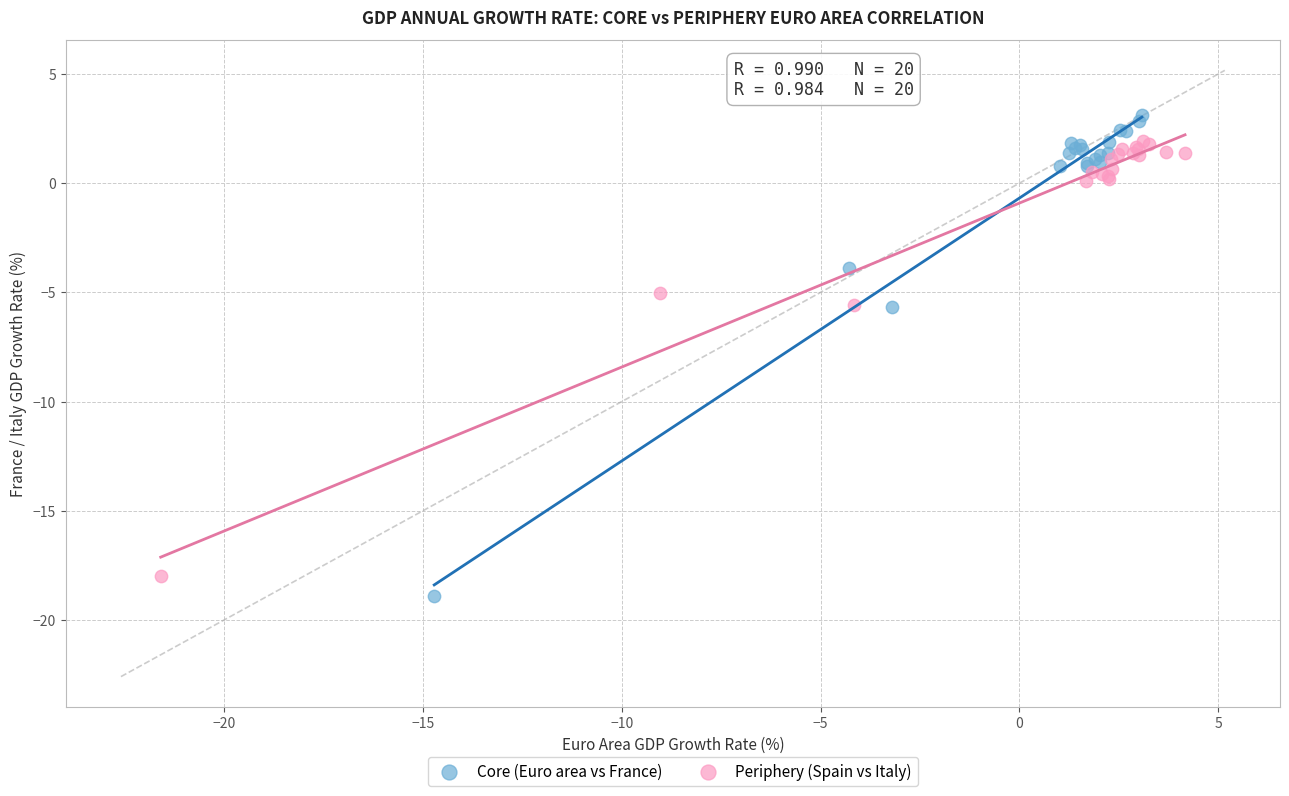

Which series has the widest spread of Y values?

Core (Euro area vs France)